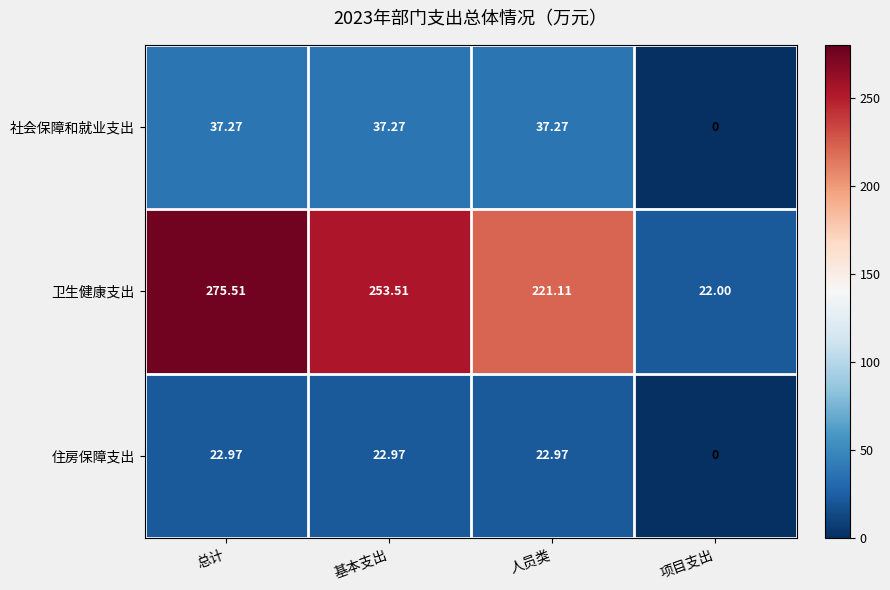

Which label corresponds to the largest value in the chart?

总计